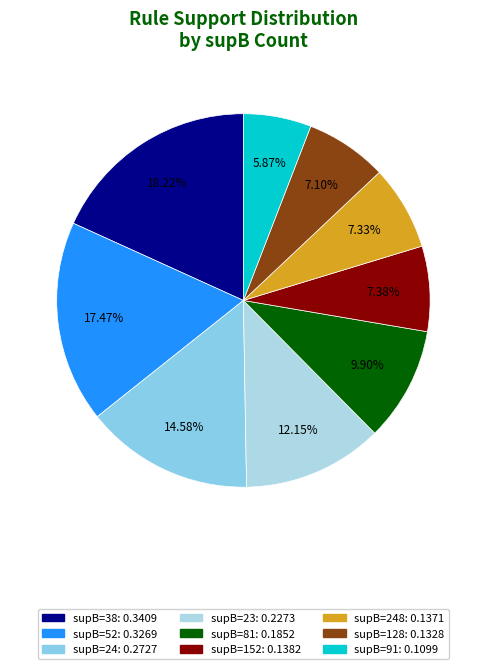

How many segments does this pie chart have?

9